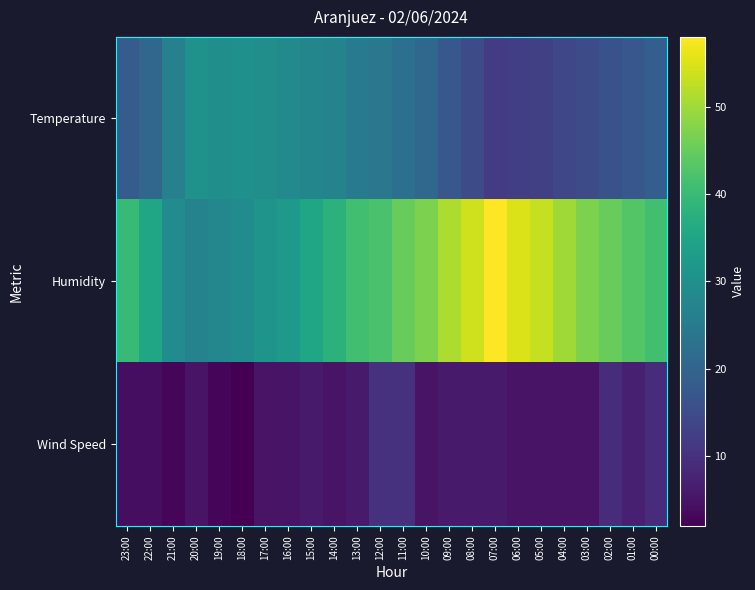

At how many categories does at least one series exceed 9?

24